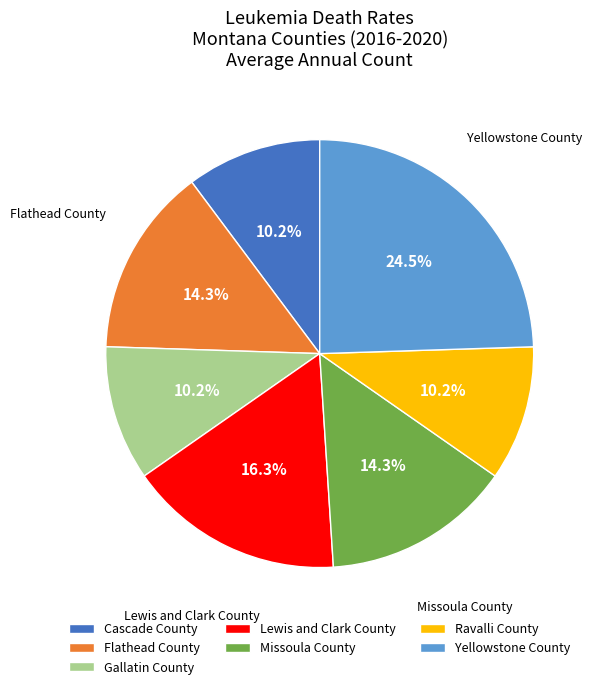

How many slices are in this pie chart?

7